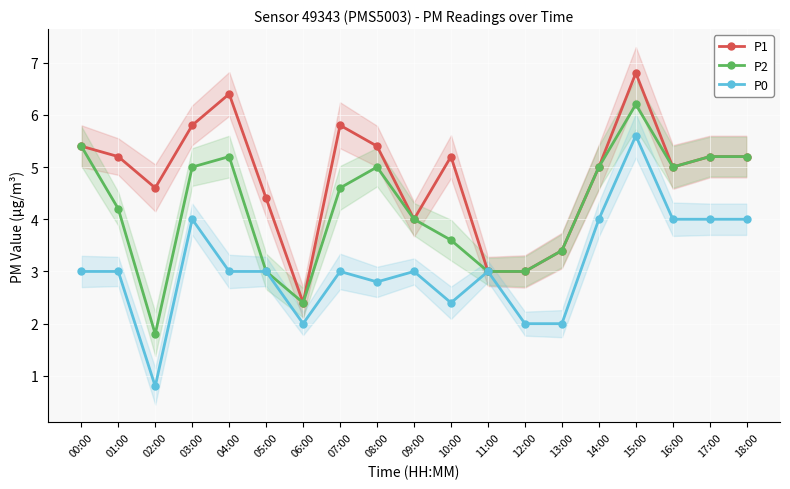

Which has a higher value, 17:00 or 01:00?

17:00